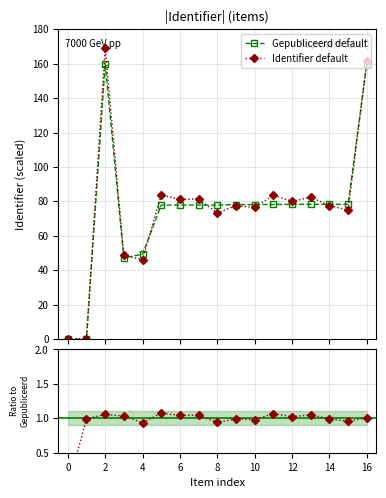

What is the maximum value for Gepubliceerd default?

160.0